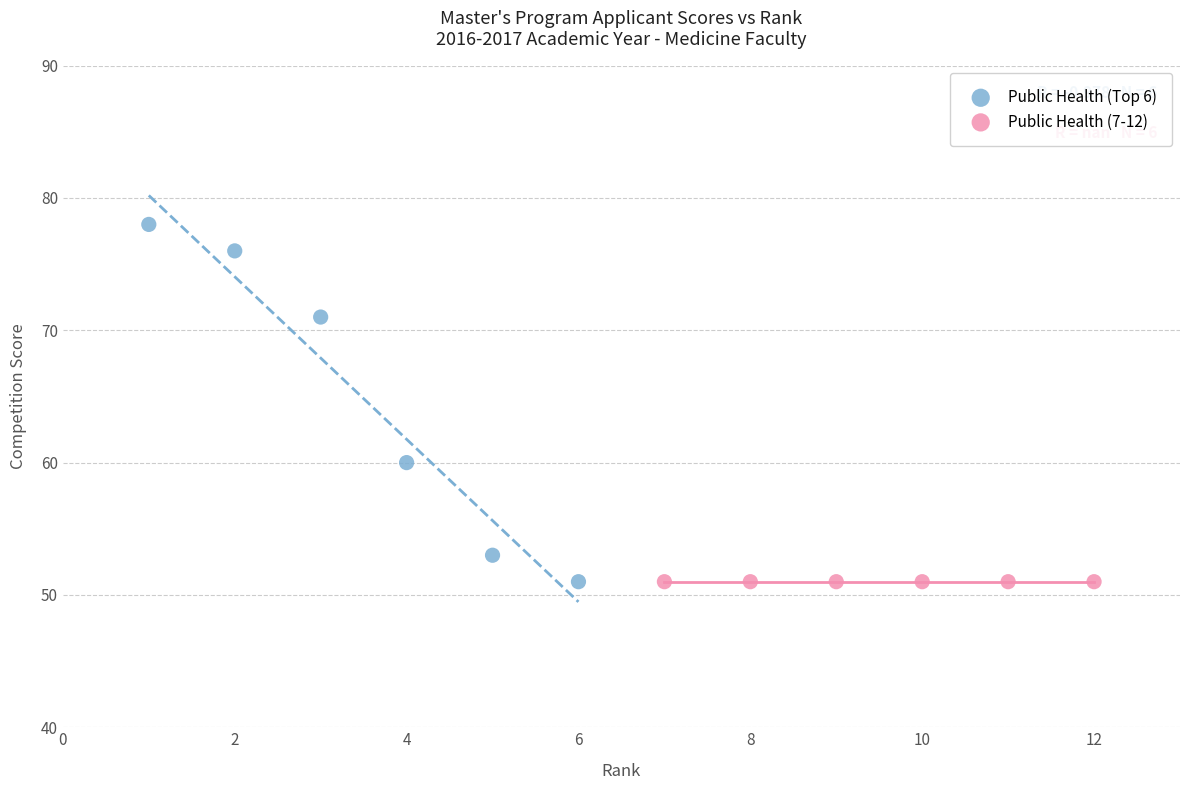

Which series contains the highest Y value?

Public Health (Top 6)